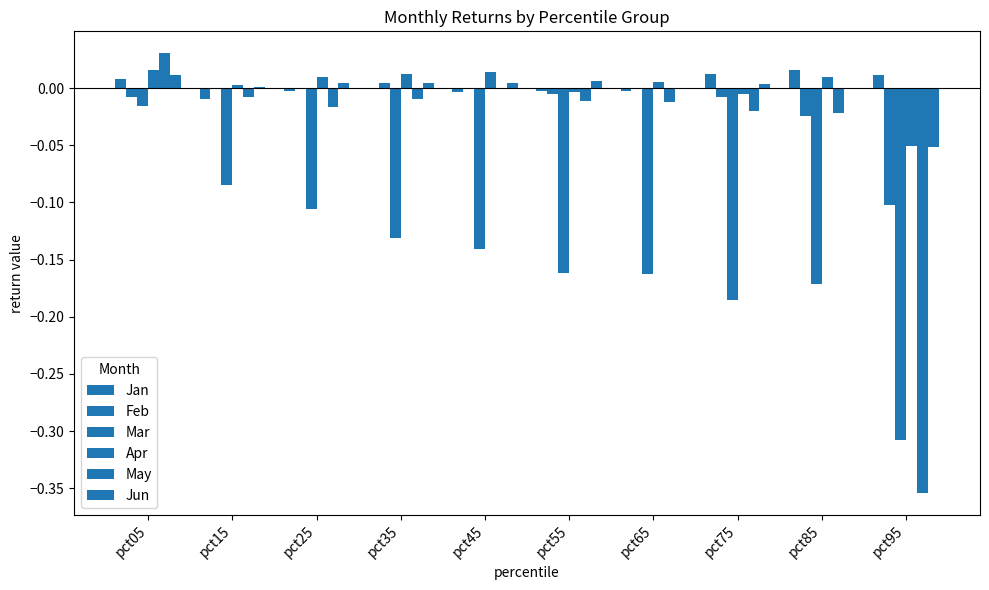

Reading right to left, what are all the values shown in this chart?

Jan: pct95=0.0	pct85=0.0	pct75=0.0	pct65=-0.0	pct55=-0.0	pct45=-0.0	pct35=-0.0	pct25=-0.0	pct15=-0.0	pct05=0.0
Feb: pct95=-0.1	pct85=-0.0	pct75=-0.0	pct65=-0.0	pct55=-0.0	pct45=-0.0	pct35=0.0	pct25=-0.0	pct15=0.0	pct05=-0.0
Mar: pct95=-0.3	pct85=-0.2	pct75=-0.2	pct65=-0.2	pct55=-0.2	pct45=-0.1	pct35=-0.1	pct25=-0.1	pct15=-0.1	pct05=-0.0
Apr: pct95=-0.1	pct85=0.0	pct75=-0.0	pct65=0.0	pct55=-0.0	pct45=0.0	pct35=0.0	pct25=0.0	pct15=0.0	pct05=0.0
May: pct95=-0.4	pct85=-0.0	pct75=-0.0	pct65=-0.0	pct55=-0.0	pct45=-0.0	pct35=-0.0	pct25=-0.0	pct15=-0.0	pct05=0.0
Jun: pct95=-0.1	pct85=-0.0	pct75=0.0	pct65=-0.0	pct55=0.0	pct45=0.0	pct35=0.0	pct25=0.0	pct15=0.0	pct05=0.0